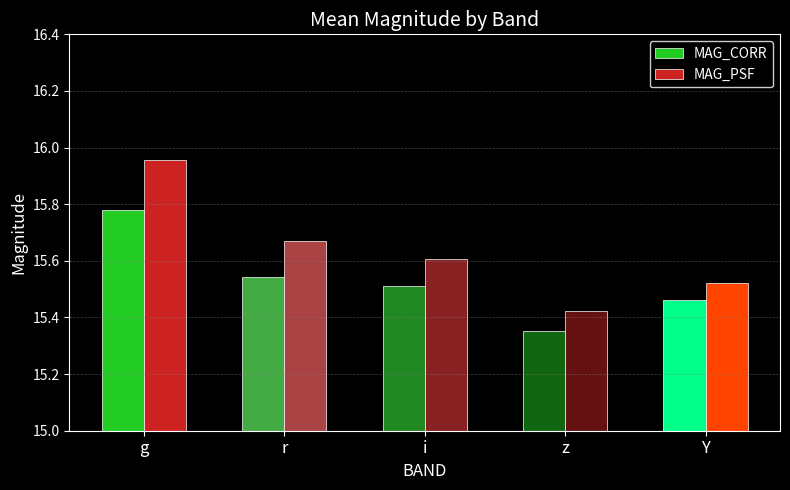

What is the average value of the MAG_PSF series?

15.6